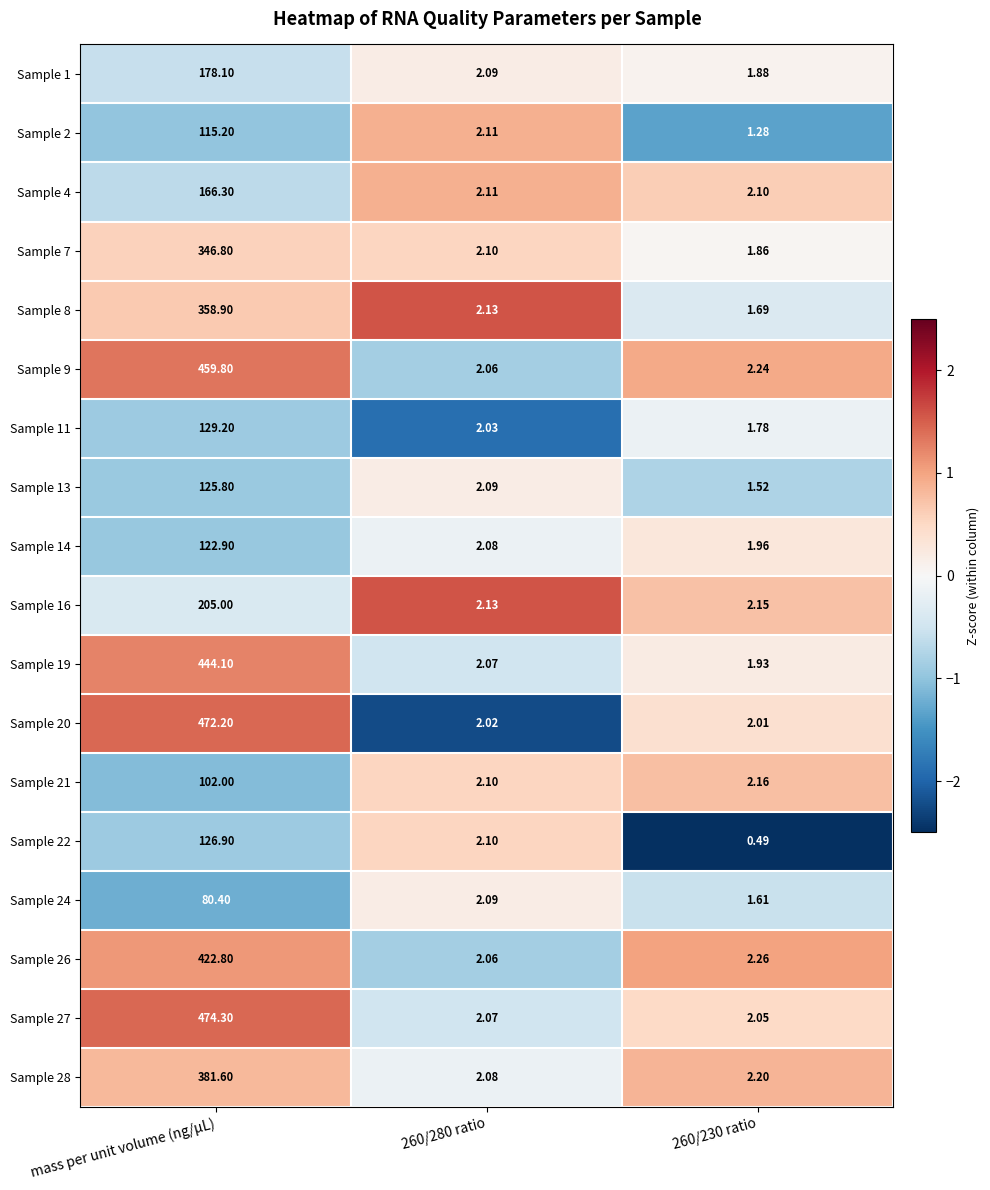

At which category does the chart reach its peak across all series?

mass per unit volume (ng/µL)